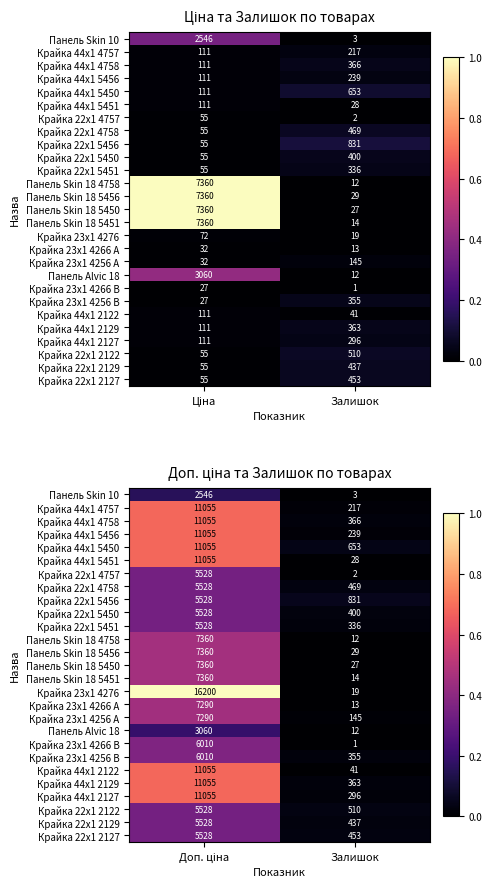

At Залишок, list the series in order from smallest to largest.

Крайка 23x1 4266 B, Крайка 22x1 4757, Панель Skin 10, Панель Skin 18 4758, Панель Alvic 18, Крайка 23x1 4266 A, Панель Skin 18 5451, Крайка 23x1 4276, Панель Skin 18 5450, Крайка 44x1 5451, Панель Skin 18 5456, Крайка 44x1 2122, Крайка 23x1 4256 A, Крайка 44x1 4757, Крайка 44x1 5456, Крайка 44x1 2127, Крайка 22x1 5451, Крайка 23x1 4256 B, Крайка 44x1 2129, Крайка 44x1 4758, Крайка 22x1 5450, Крайка 22x1 2129, Крайка 22x1 2127, Крайка 22x1 4758, Крайка 22x1 2122, Крайка 44x1 5450, Крайка 22x1 5456